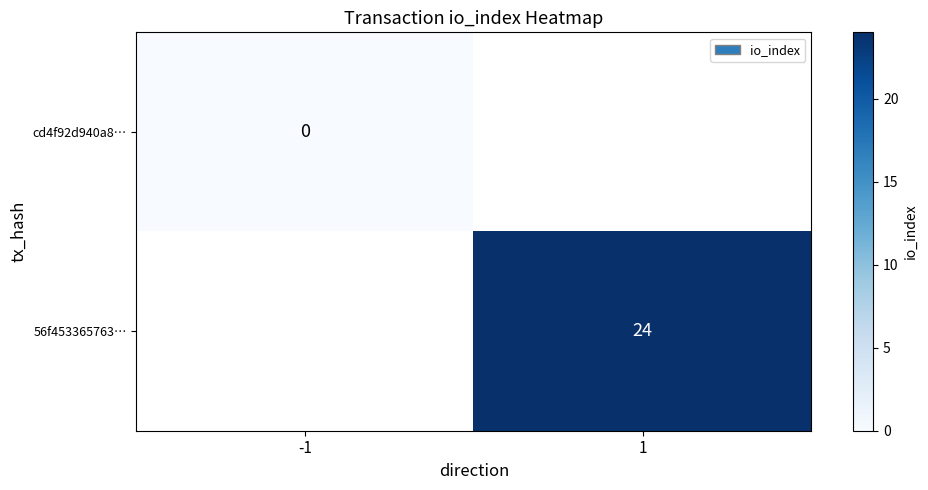

Count the number of data series in this chart.

2